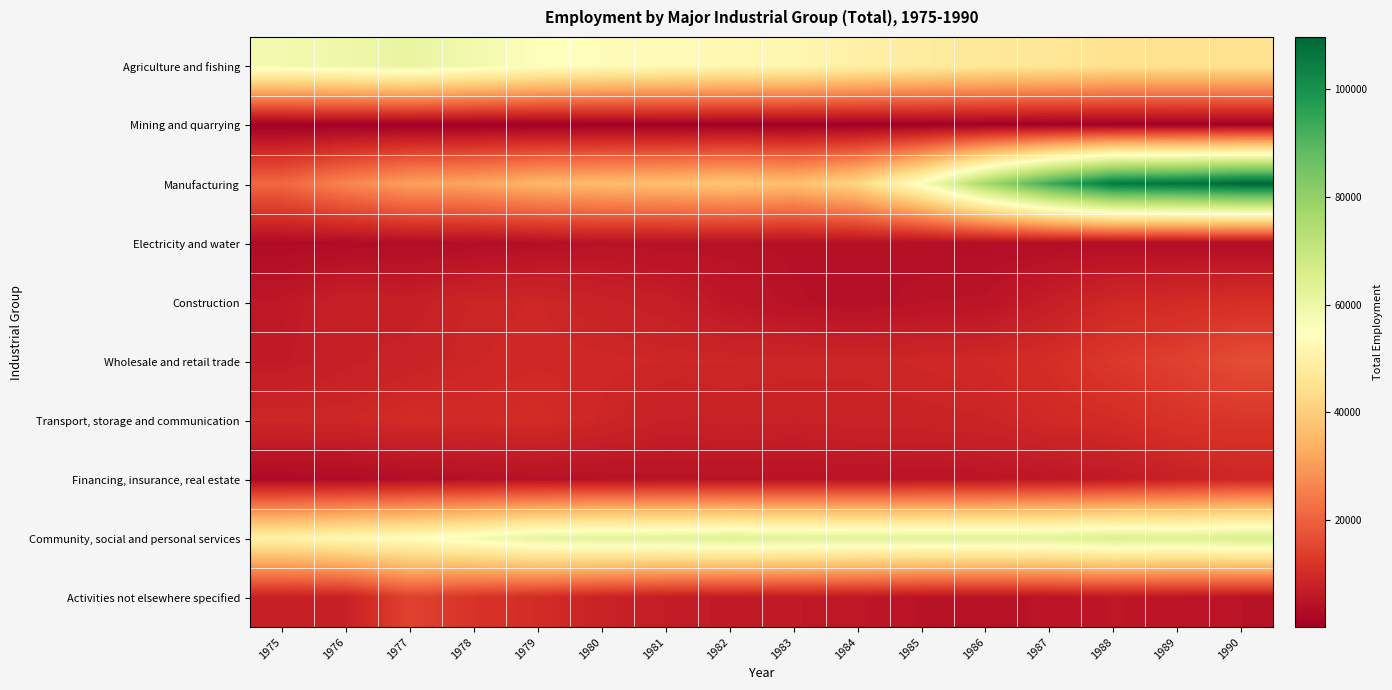

At which category is the sum across all series the highest?

1990